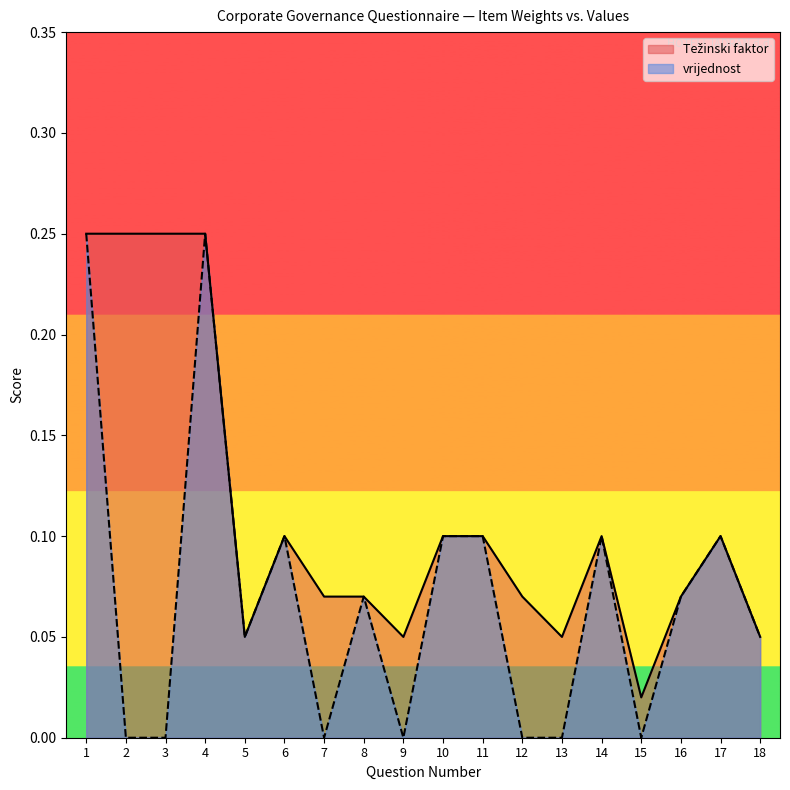

What is the maximum value shown in the chart?

0.2